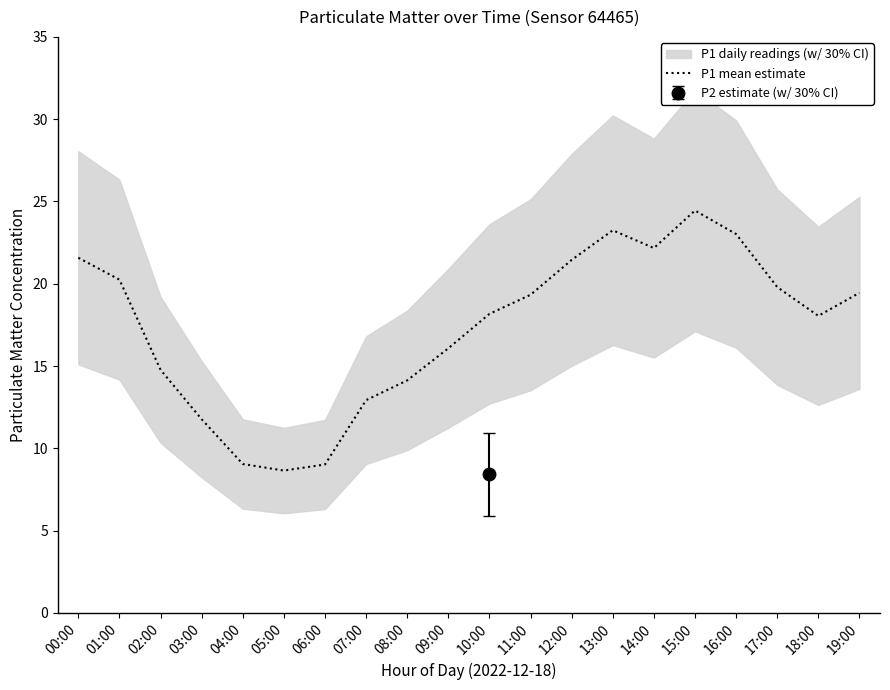

Rank the categories by value from lowest to highest.

05:00, 06:00, 04:00, 03:00, 07:00, 08:00, 02:00, 09:00, 18:00, 10:00, 11:00, 19:00, 17:00, 01:00, 12:00, 00:00, 14:00, 16:00, 13:00, 15:00